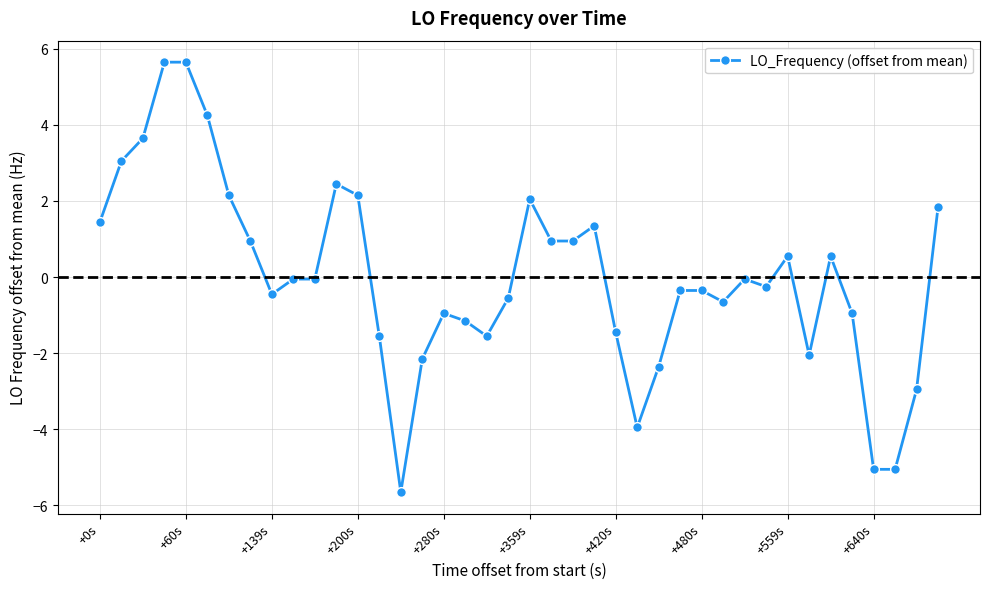

What is the greatest value displayed?

5.6